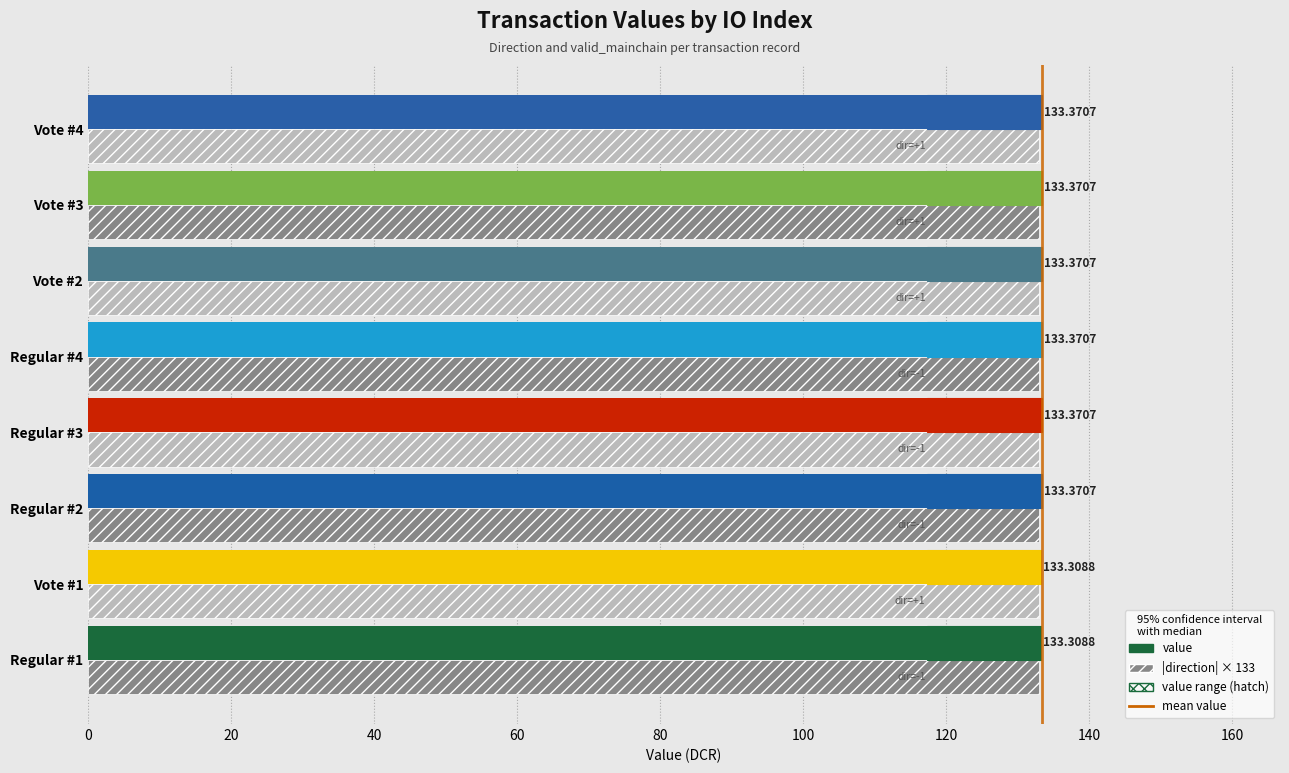

Does the chart contain stacked bars?

No